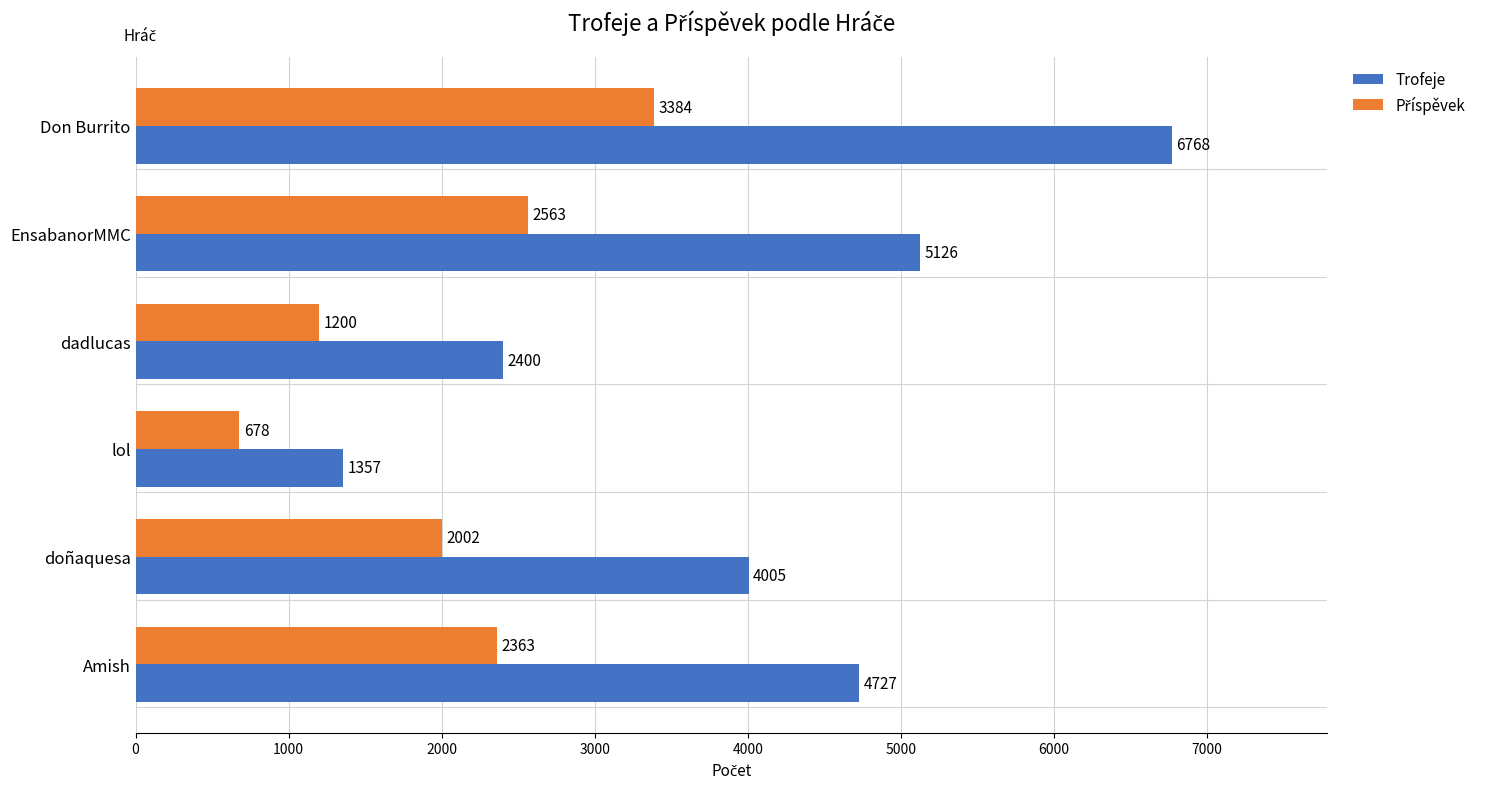

Which series has the largest range (max minus min)?

Trofeje